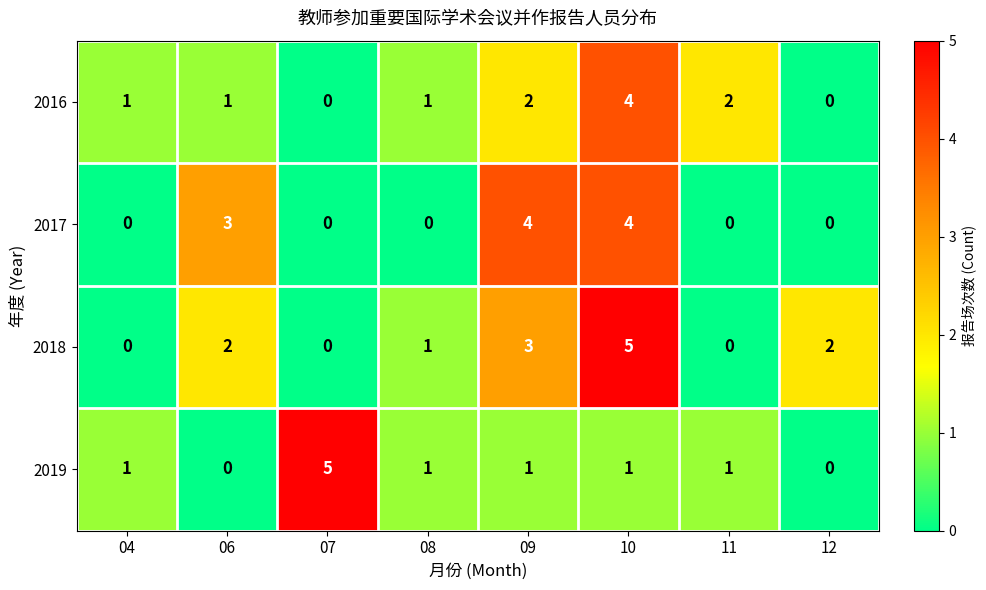

What is the difference between the highest and lowest values at 06?

3